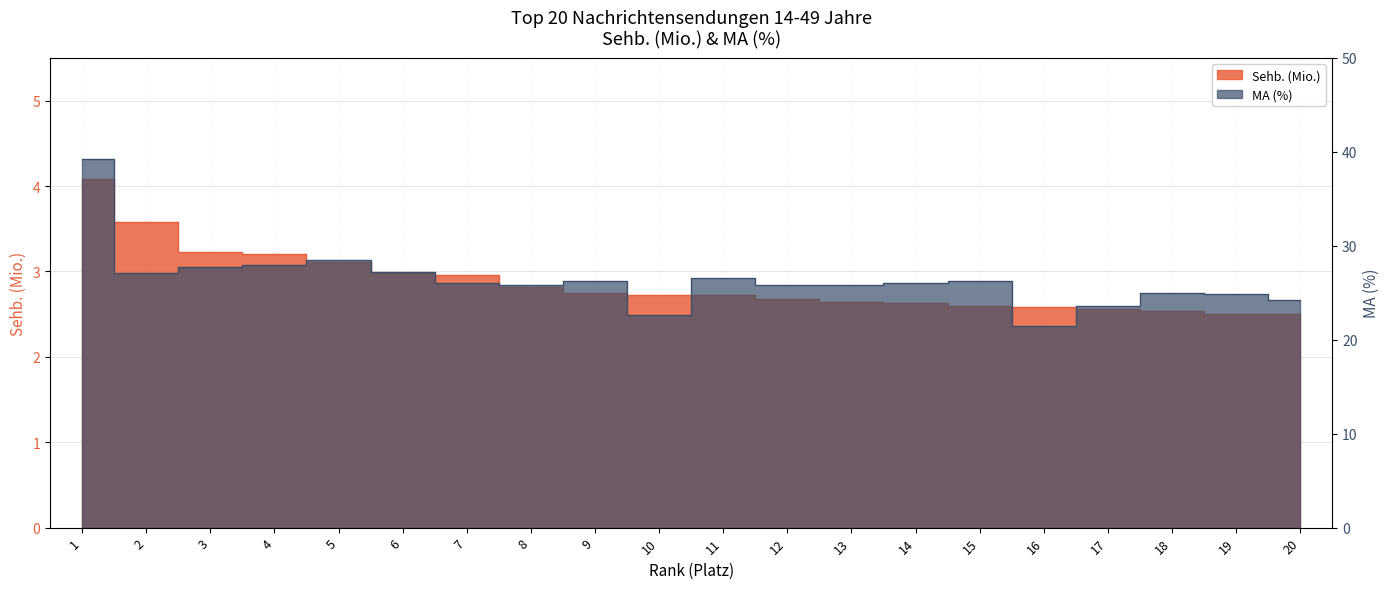

Is the value of MA (%) at 18 greater than the value of Sehb. (Mio.) at 2?

Yes